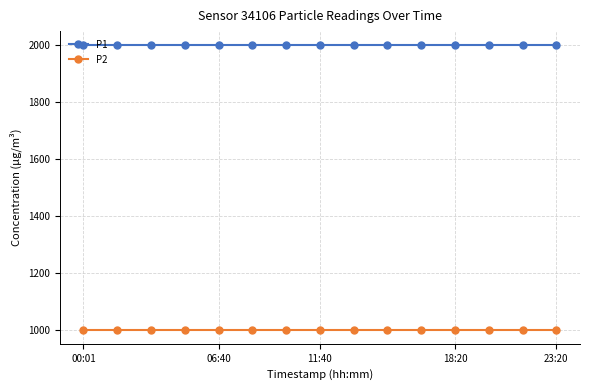

What is the value of the P2 point at the 10th from the left?

999.9